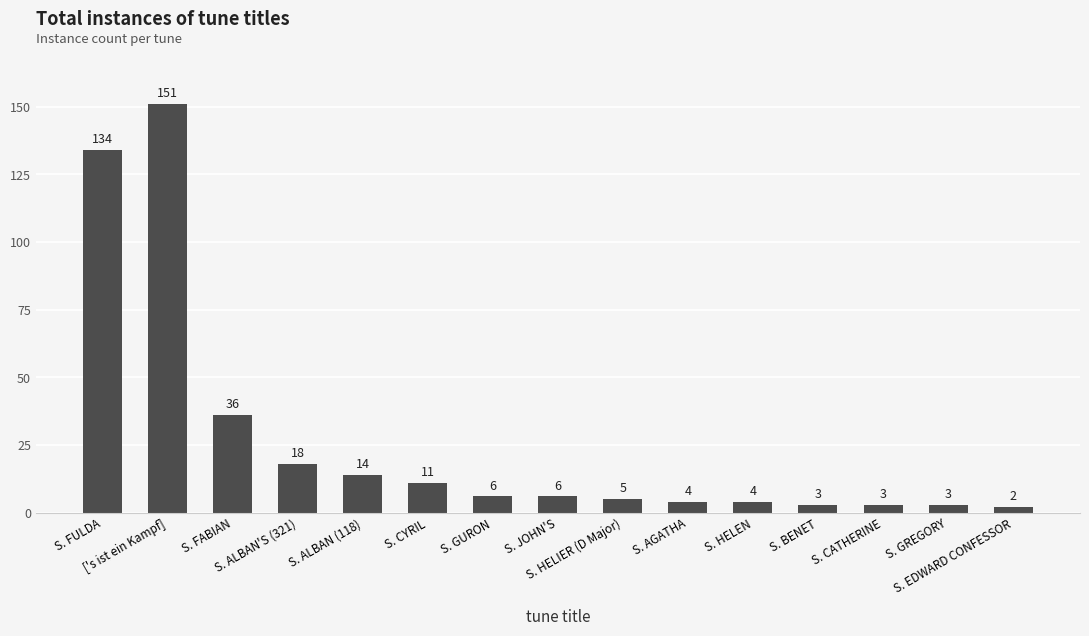

Reading right to left, list all the values displayed in this chart.

S. EDWARD CONFESSOR=2	S. GREGORY=3	S. CATHERINE=3	S. BENET=3	S. HELEN=4	S. AGATHA=4	S. HELIER (D Major)=5	S. JOHN'S=6	S. GURON=6	S. CYRIL=11	S. ALBAN (118)=14	S. ALBAN'S (321)=18	S. FABIAN=36	['s ist ein Kampf]=151	S. FULDA=134